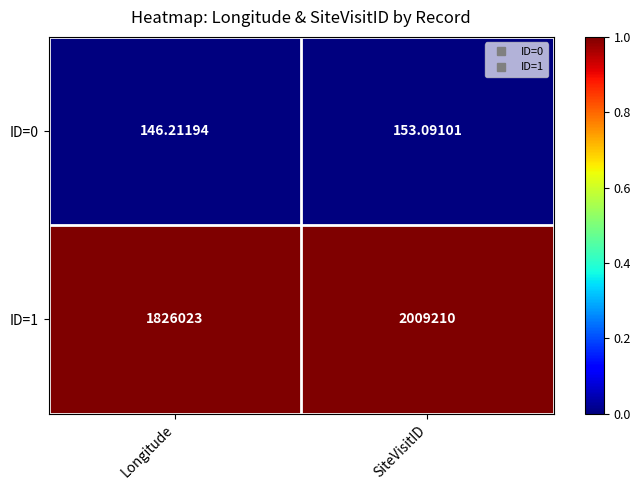

Which label corresponds to the smallest value in the chart?

Longitude